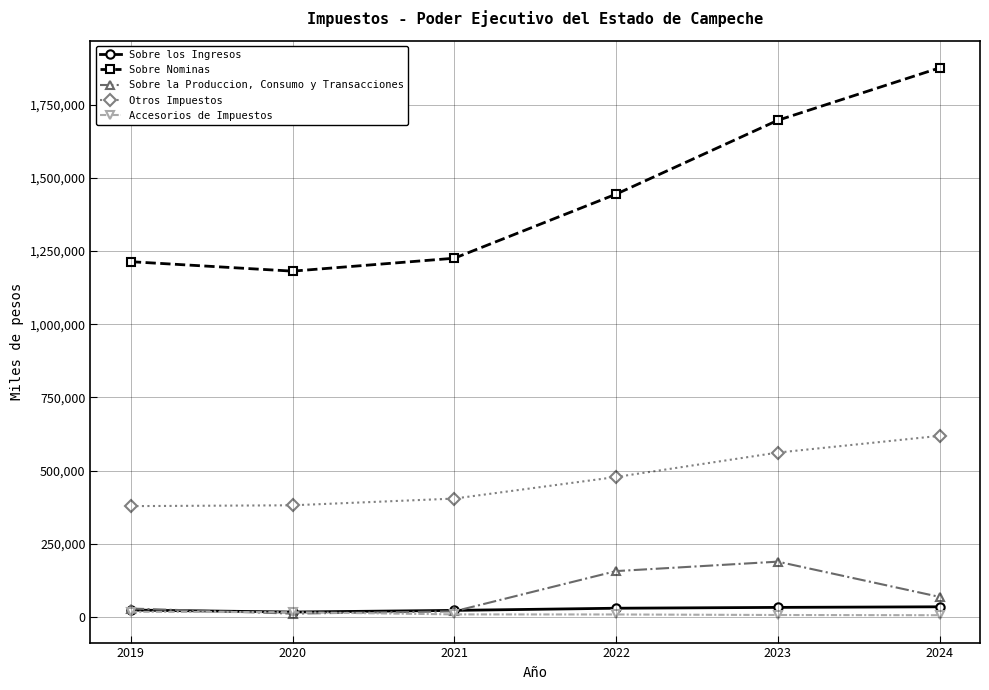

How many data points does each series have?

6